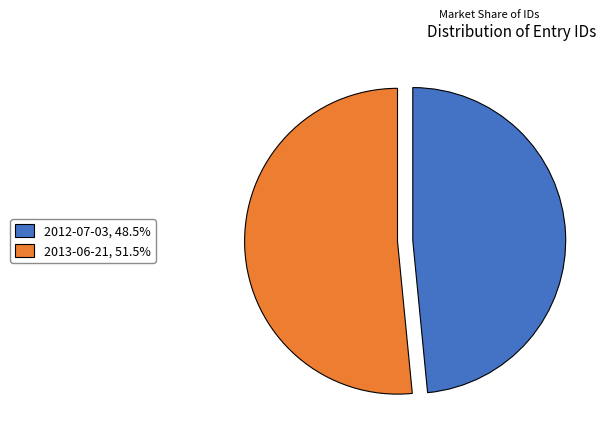

Approximately how many times larger is the value at 2013-06-21 compared to 2012-07-03?

1.1